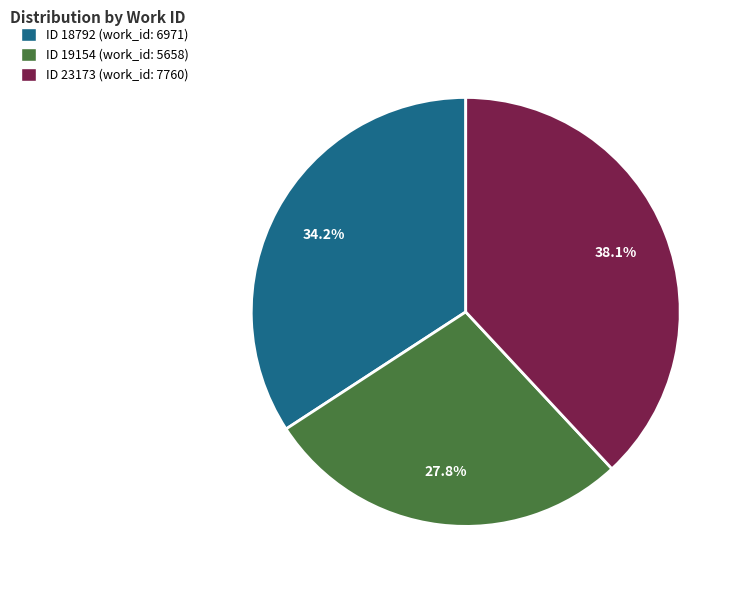

Do ID 19154 (work_id: 5658) and ID 23173 (work_id: 7760) together represent more than half of the pie?

Yes